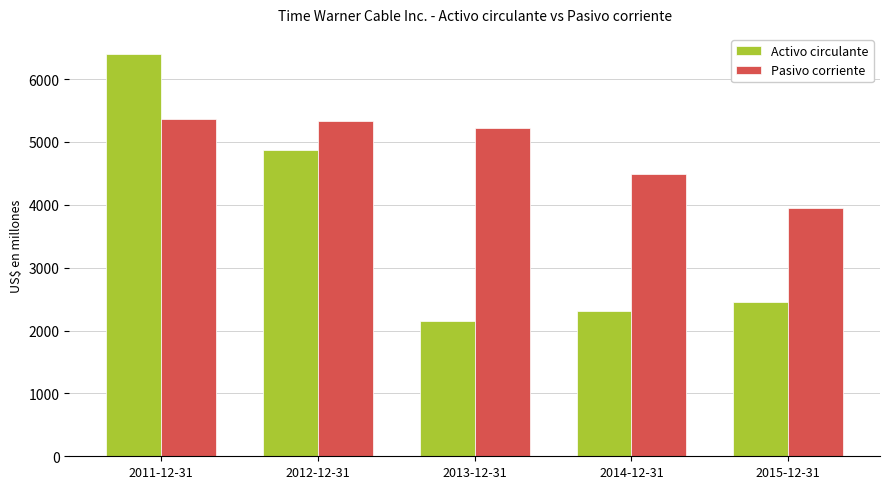

Reading left to right, what are all the values shown in this chart?

Activo circulante: 6398	4877	2144	2316	2459
Pasivo corriente: 5370	5325	5226	4497	3949